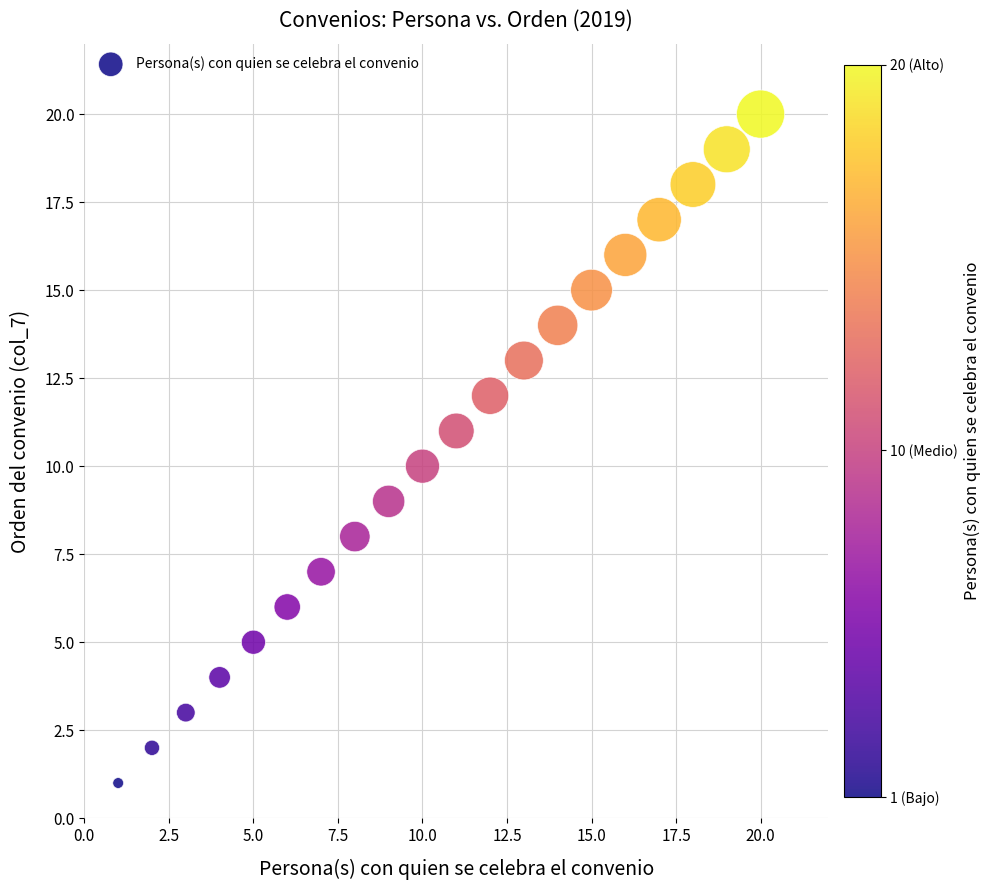

What is the range of X values (max minus min)?

19